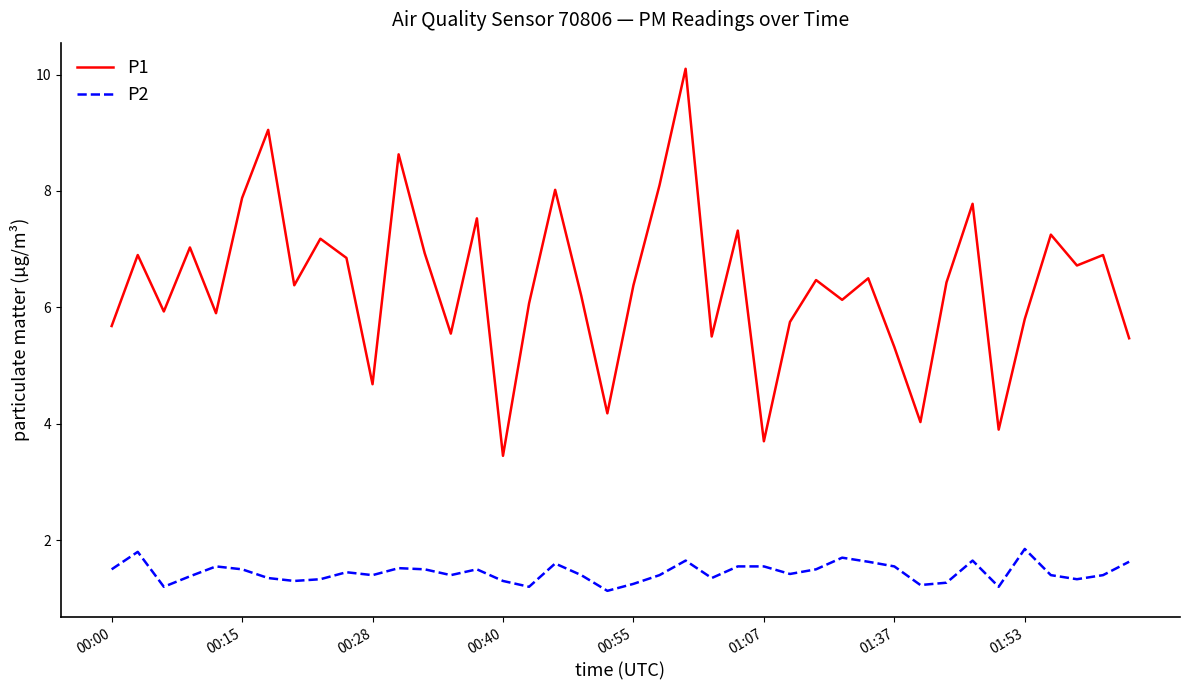

Which series has the widest spread of values?

P1